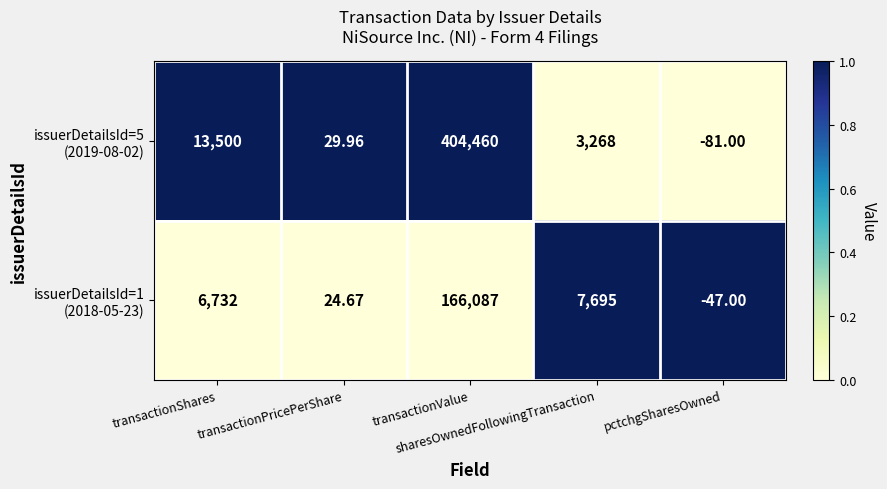

At which category is the sum across all series the highest?

transactionValue